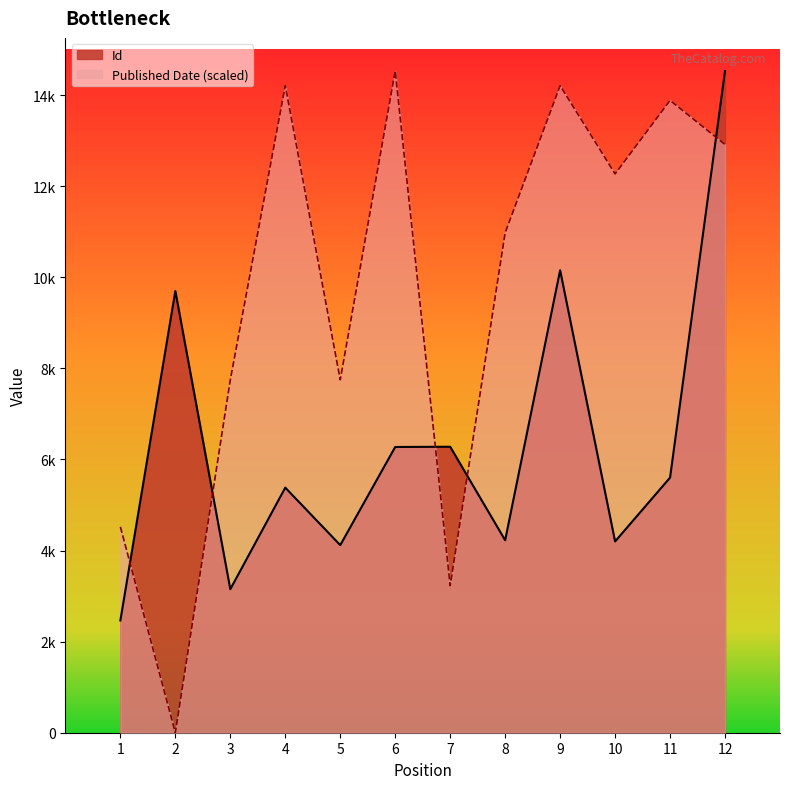

The value of Published Date at 6 is 24717.5. True or false?

False